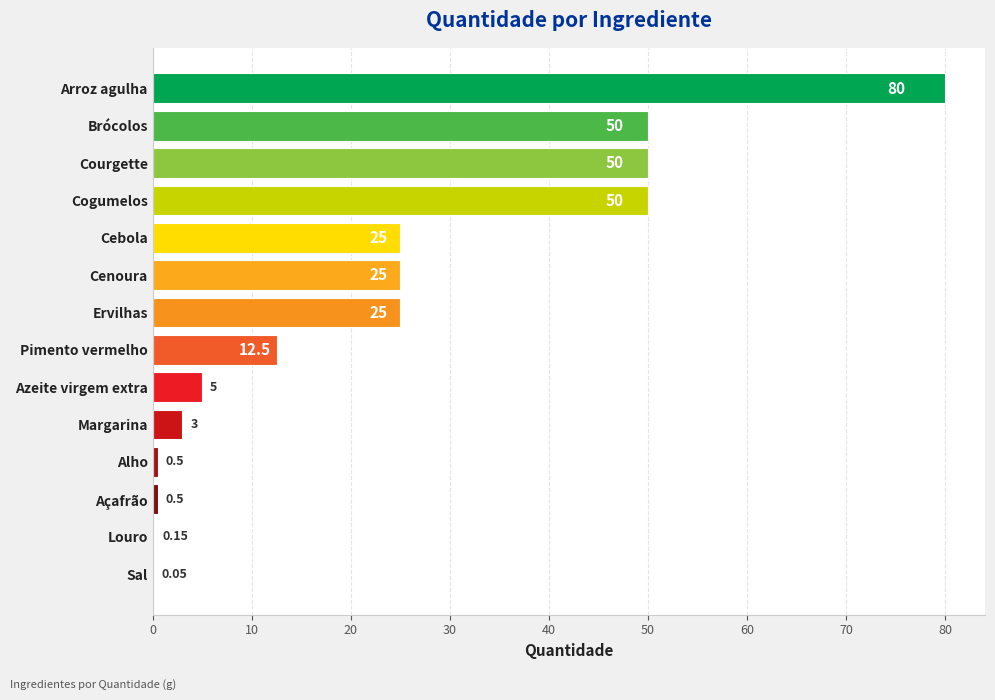

Which label corresponds to the largest value in the chart?

Arroz agulha